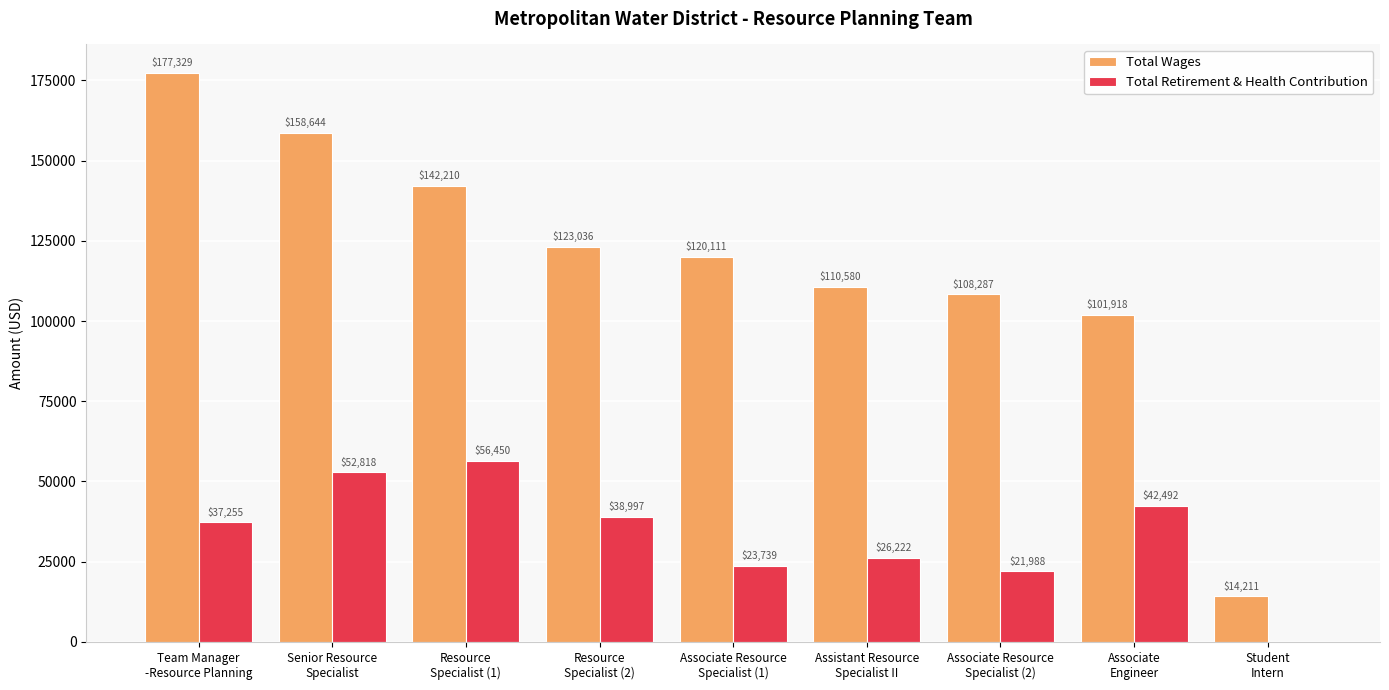

Count the number of data series in this chart.

2